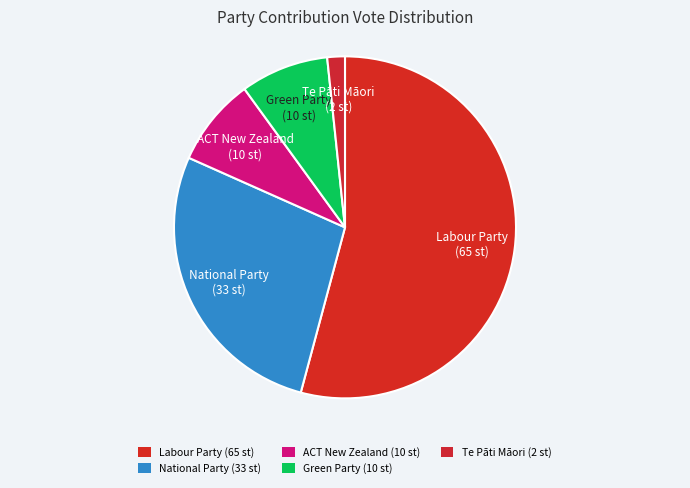

Which slice is the largest?

Labour Party